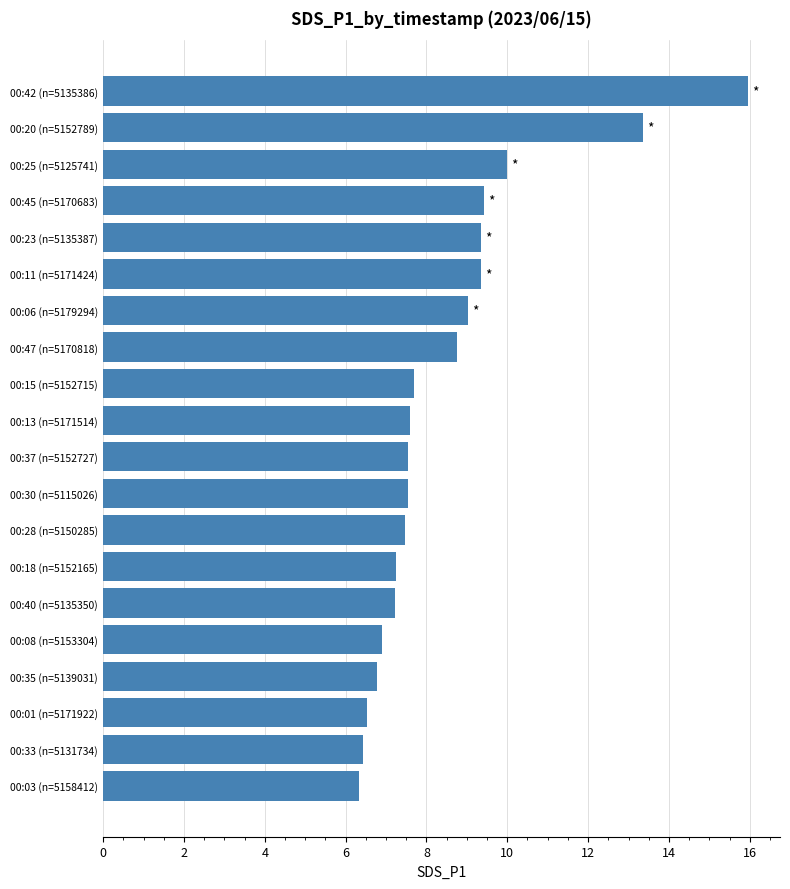

What is the sum of all values?

170.5